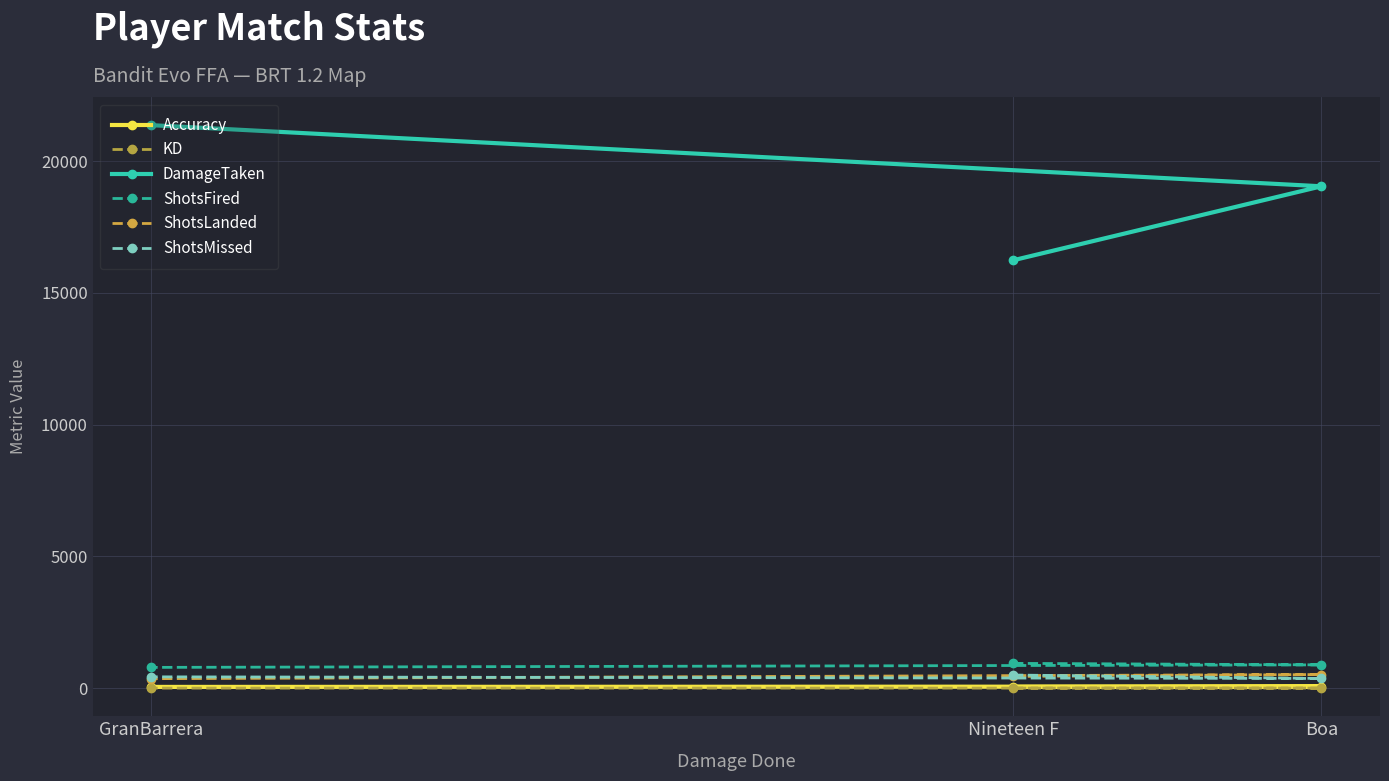

What is the sum of all ShotsLanded values?

1318.0